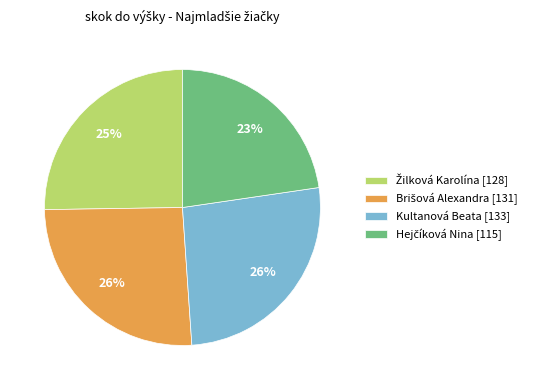

To the nearest percent, what percentage of the pie is Kultanová Beata [133]?

26%